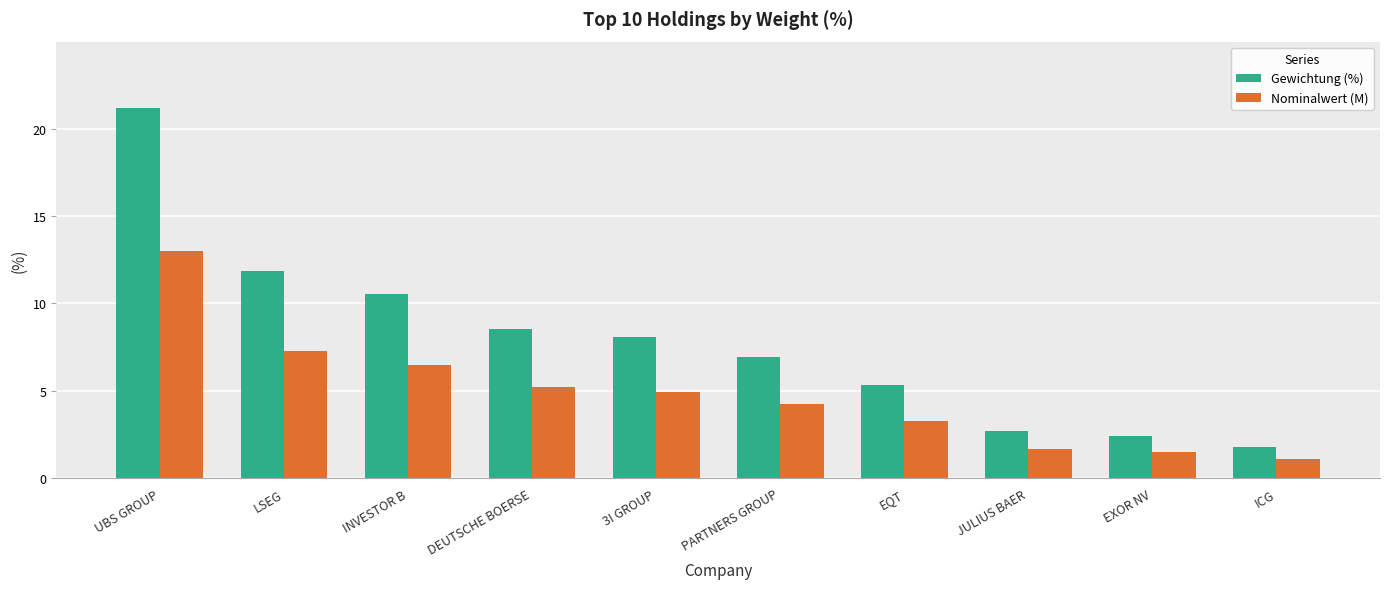

What is the greatest value displayed?

21.2